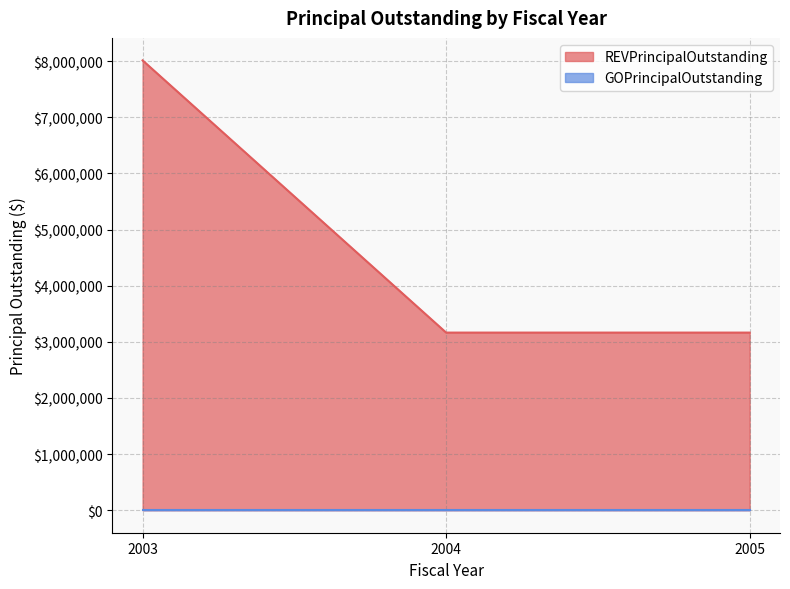

How many distinct data groups are displayed?

2